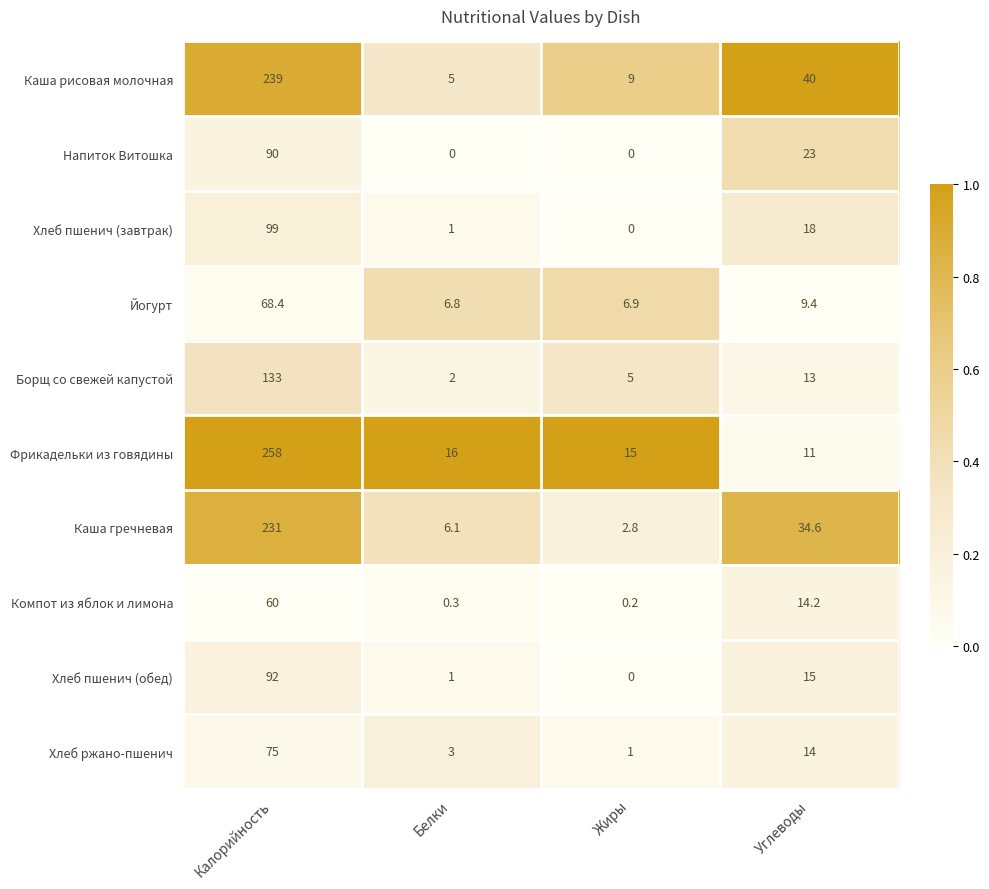

Count the number of categories in the chart.

4